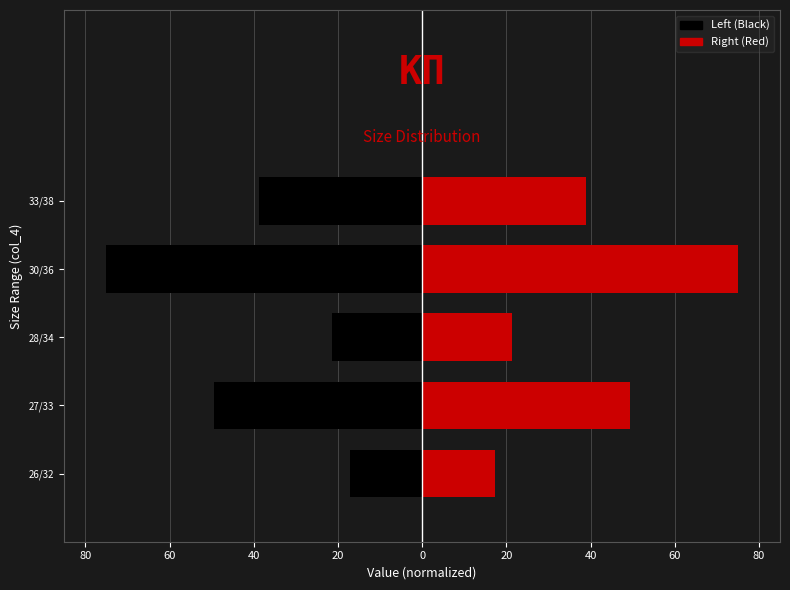

Between 26/32 and 30/36, which series saw the biggest shift?

Left (Black)